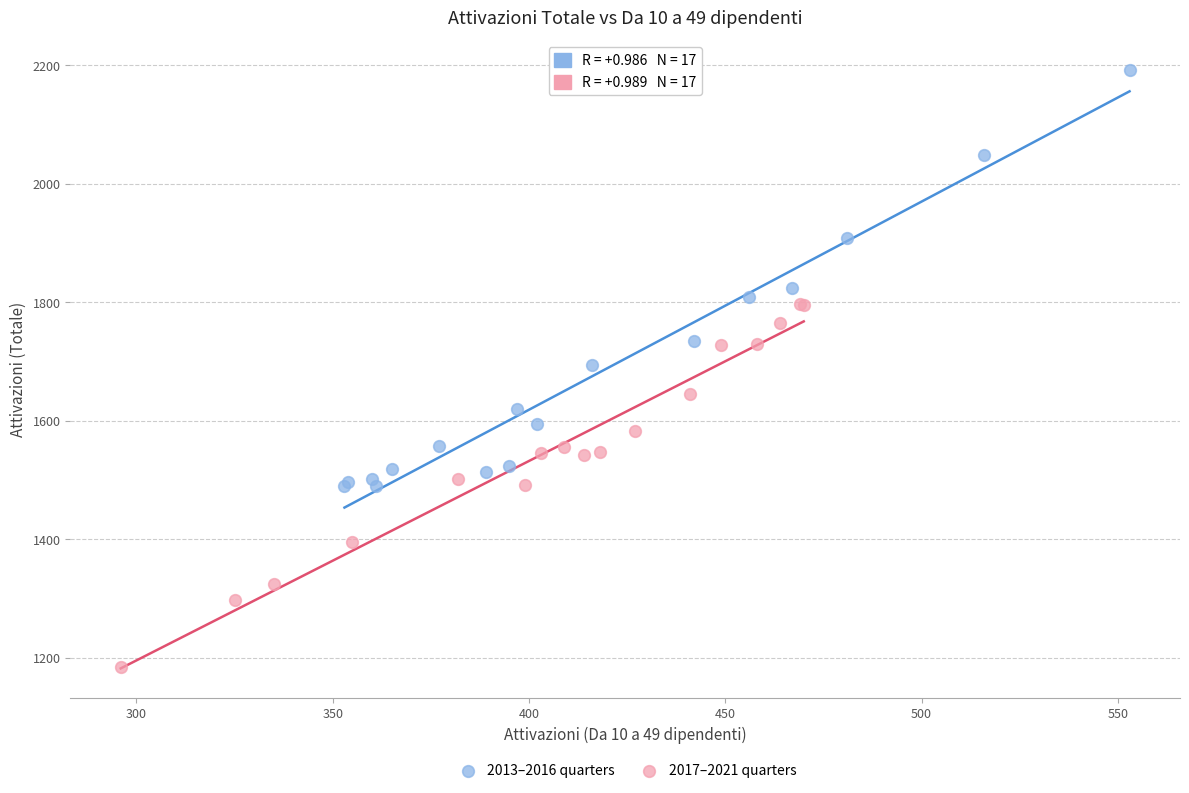

What are all the series names shown in the legend?

2013–2016 quarters, 2017–2021 quarters